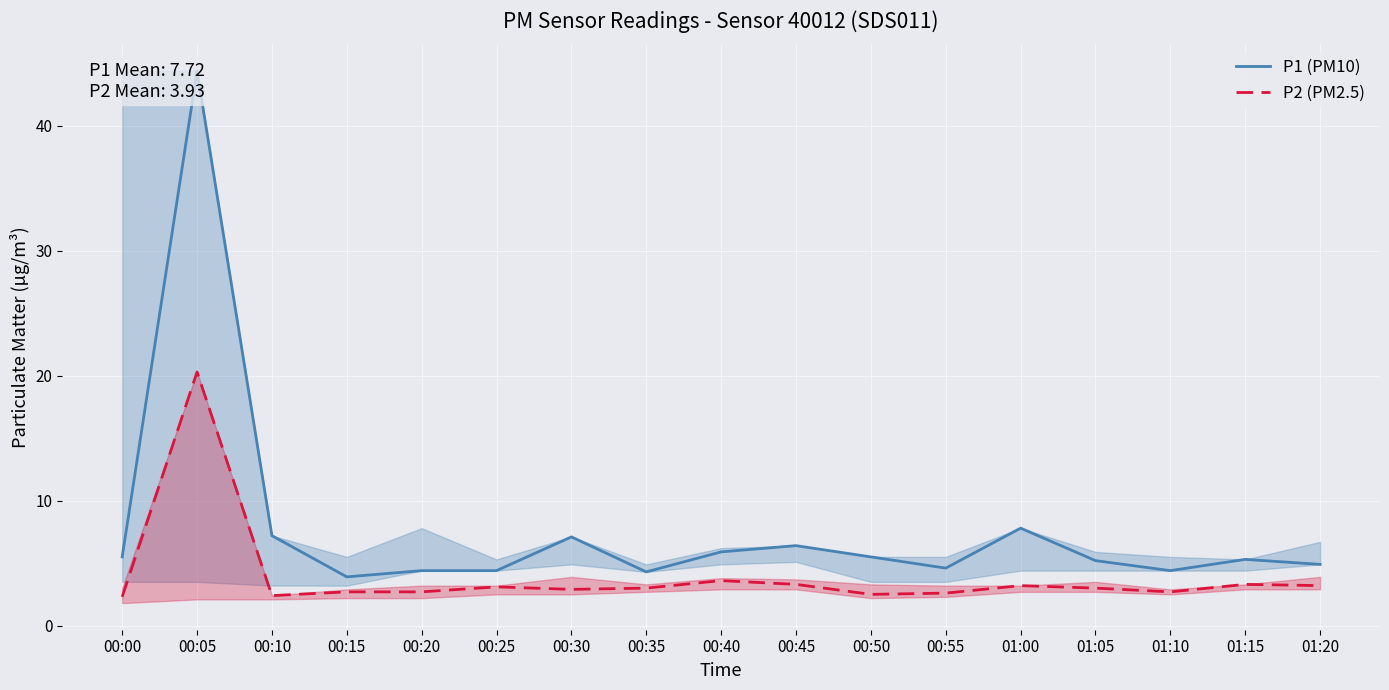

Is this an area chart (filled region under the line)?

No